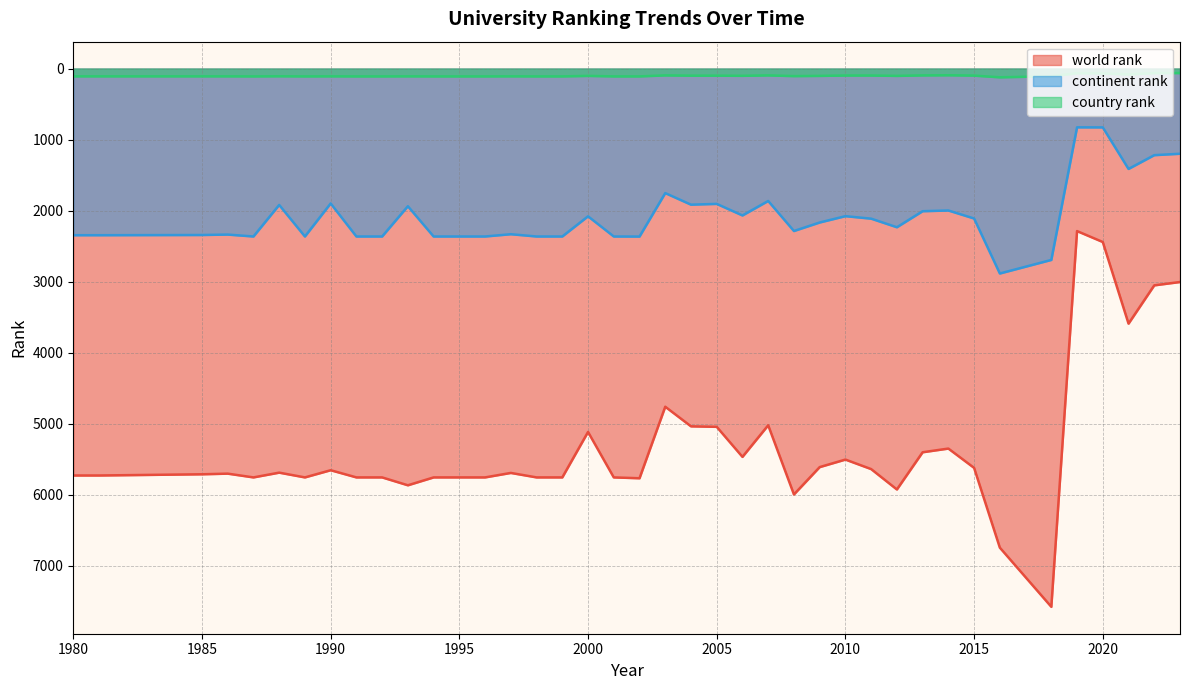

What is the difference between the highest and lowest values at 1988?

5581